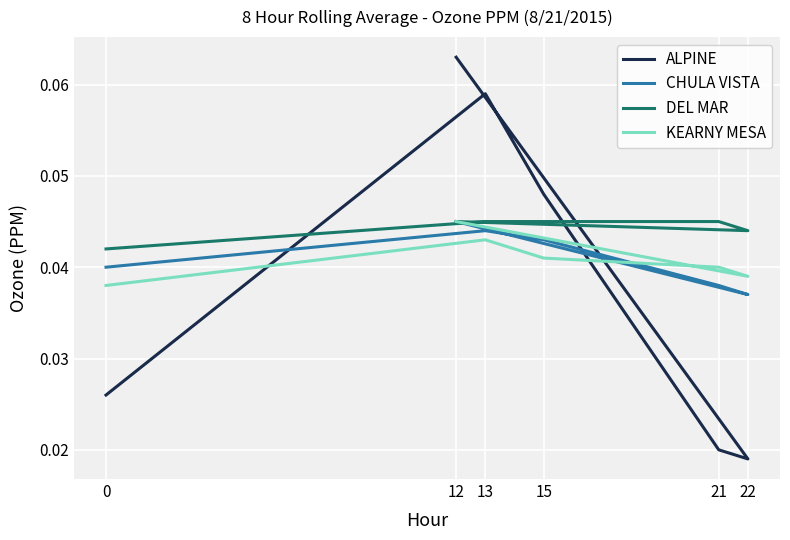

Reading left to right, list all the values displayed in this chart.

ALPINE: 0=0.0	13=0.1	15=0.0	21=0.0	22=0.0	12=0.1
CHULA VISTA: 0=0.0	13=0.0	15=0.0	21=0.0	22=0.0	12=0.0
DEL MAR: 0=0.0	13=0.0	15=0.0	21=0.0	22=0.0	12=0.0
KEARNY MESA: 0=0.0	13=0.0	15=0.0	21=0.0	22=0.0	12=0.0